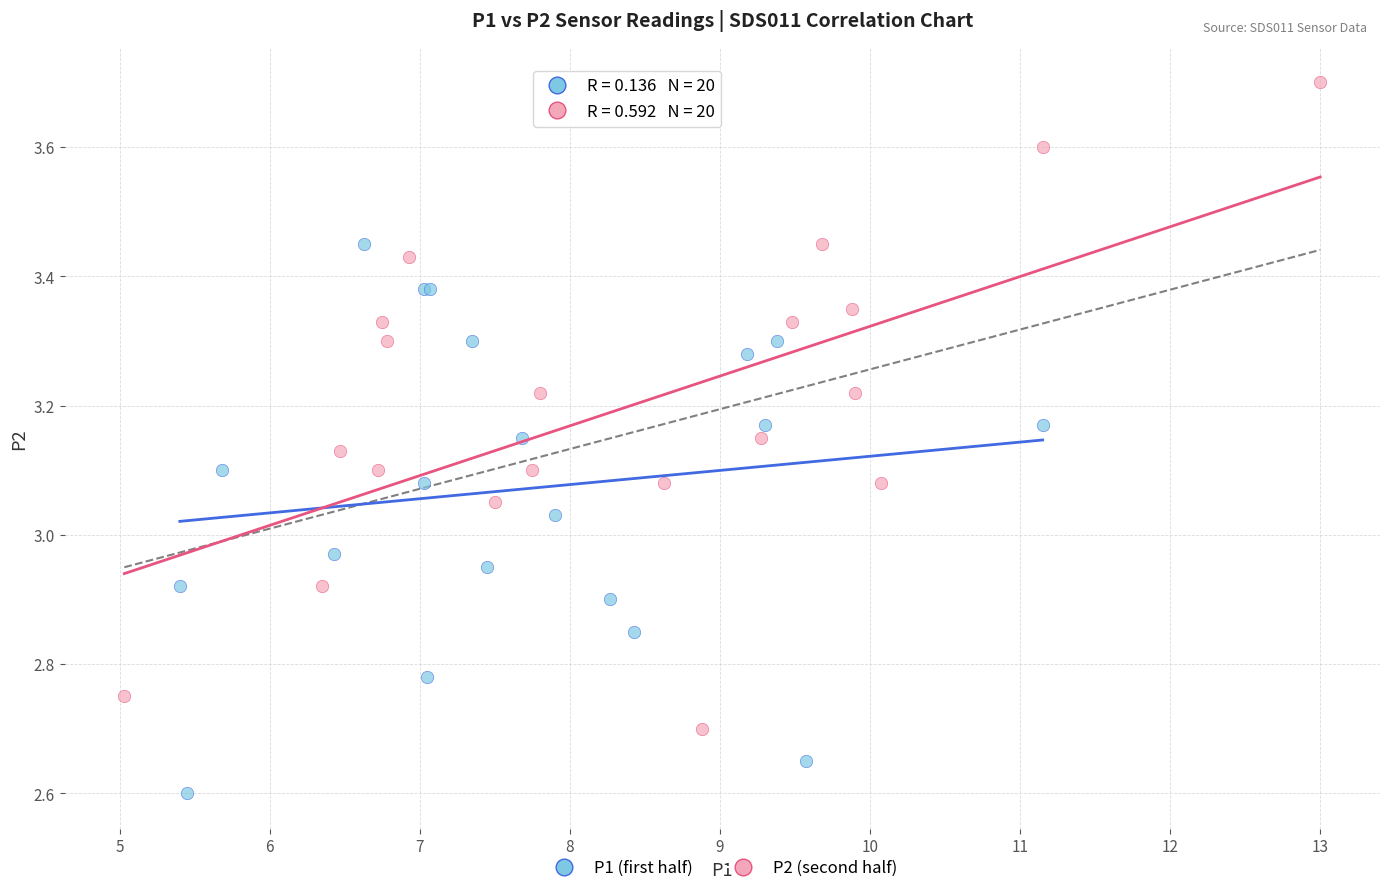

Which series contains the highest Y value?

P2 (second half)